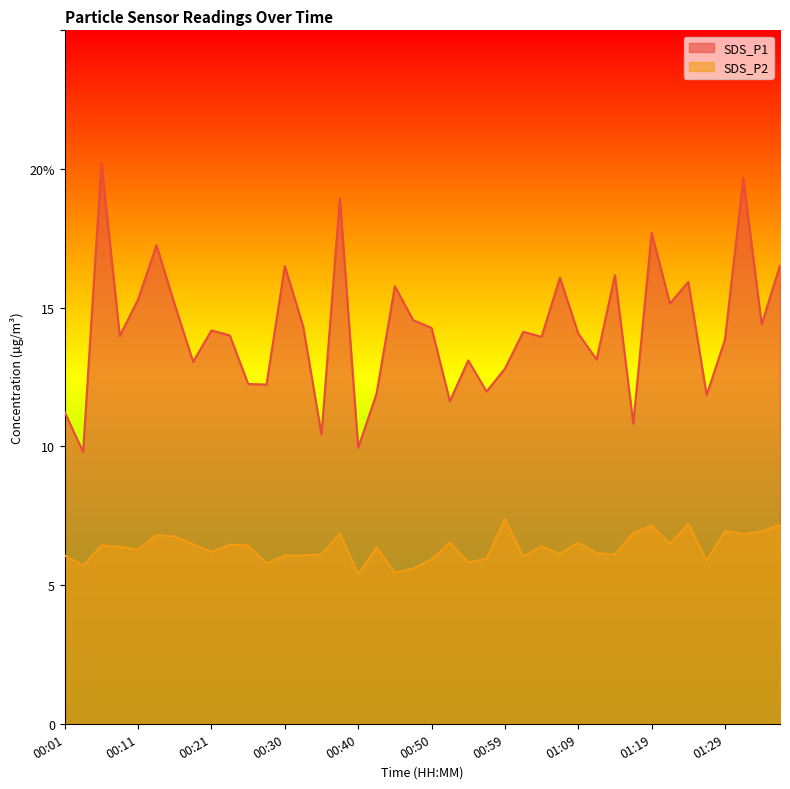

Is the value of SDS_P2 at 00:25 greater than the value of SDS_P1 at 01:22?

No